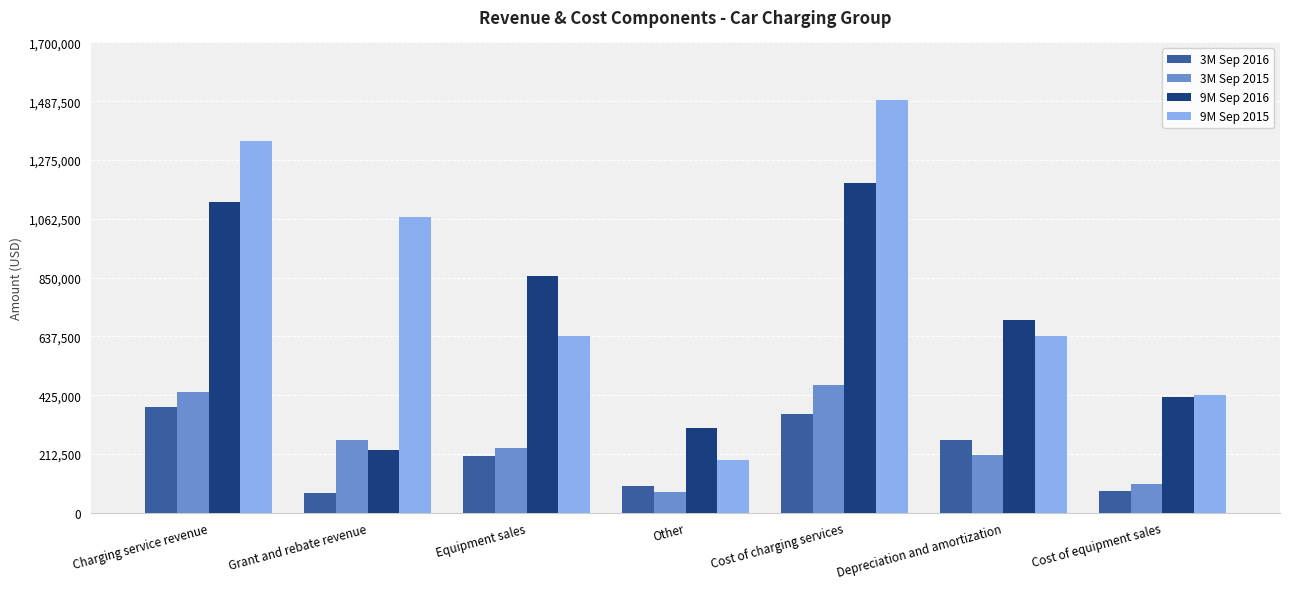

Which series has the widest spread of values?

9M Sep 2015